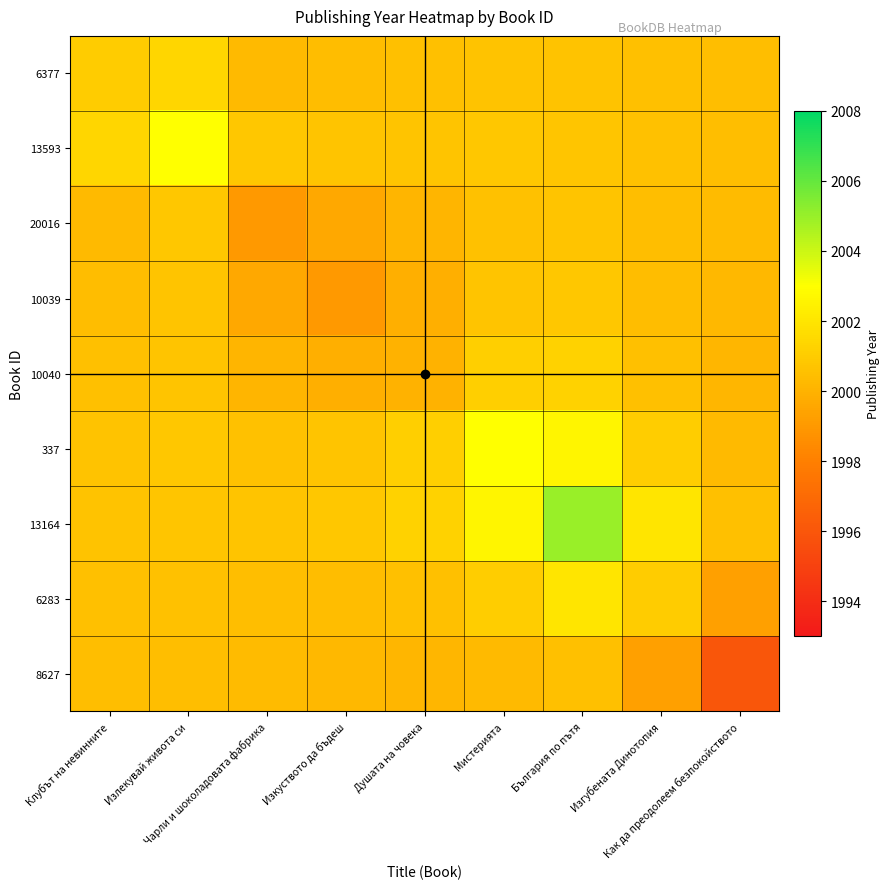

Which series has the widest spread of values?

13164